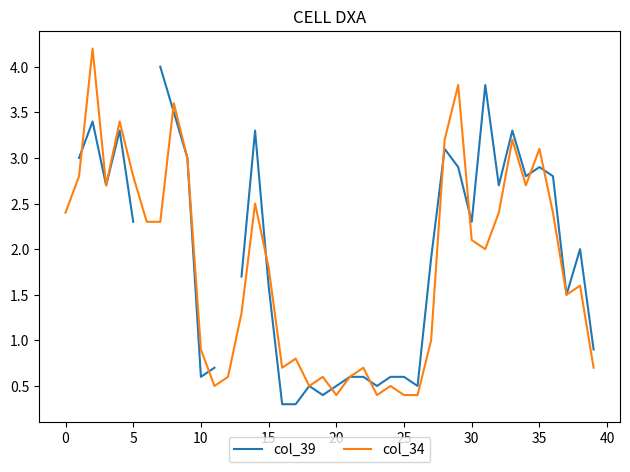

True or false: col_34 has a value of 2.8 at 5.

True